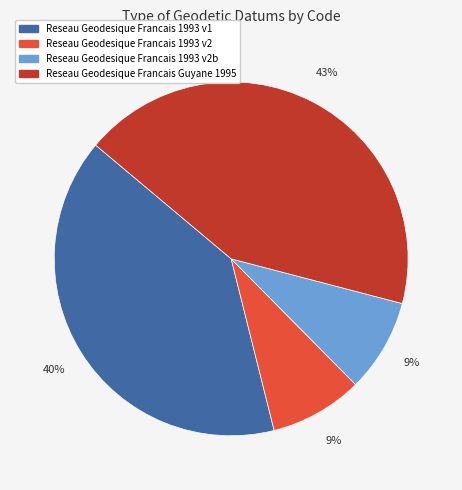

Which category has the biggest portion of the pie?

Reseau Geodesique Francais Guyane 1995